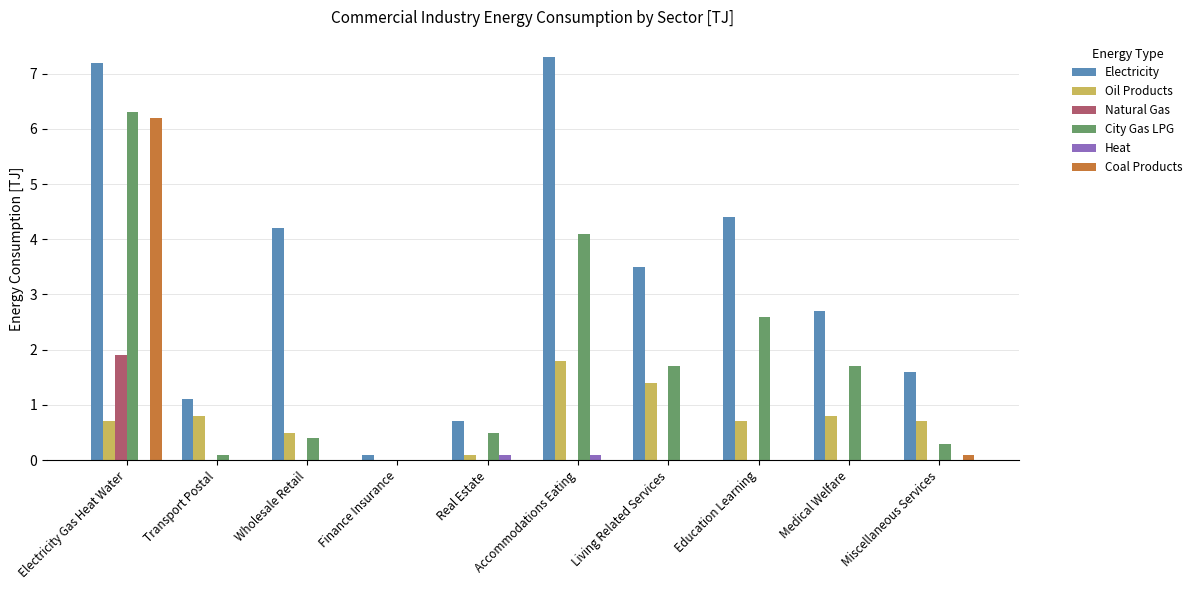

The value of City Gas LPG at Medical Welfare is 2.8. True or false?

False